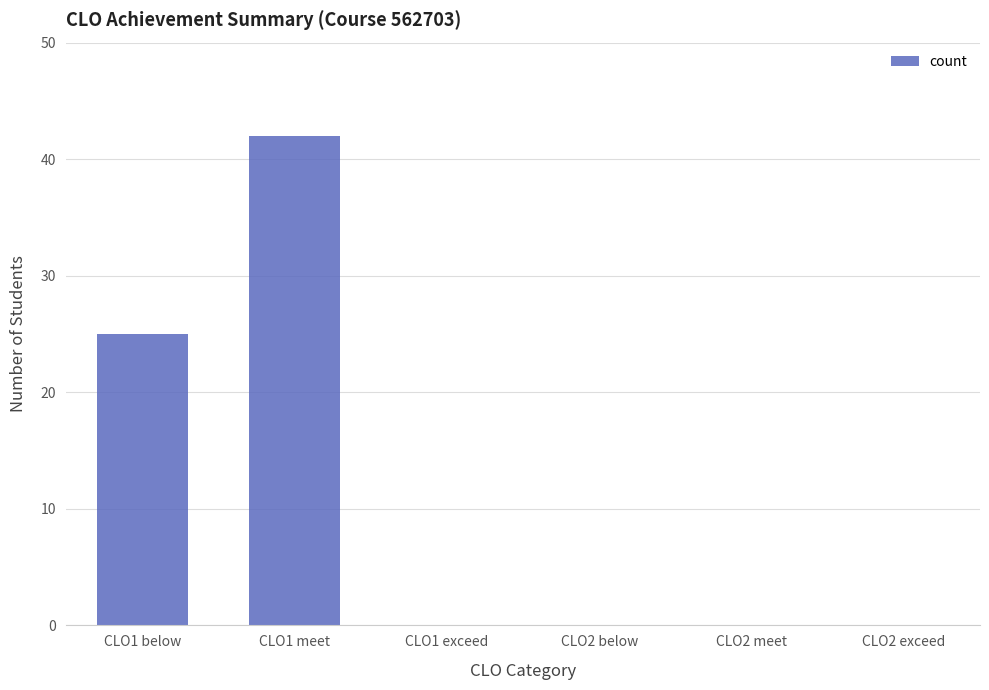

What is the change in value from CLO1 meet to CLO2 meet?

-42